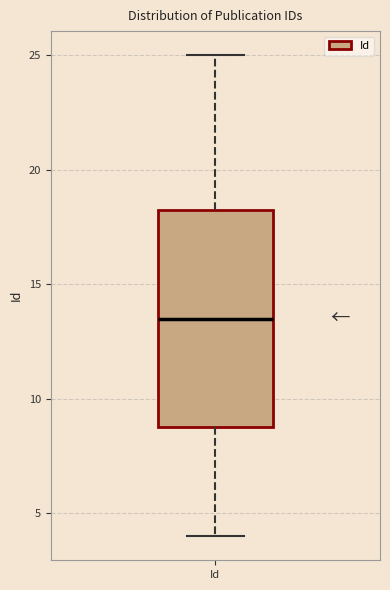

Read this box plot against the y-axis: the position of the median line, the range covered by the box, and the ends of both whiskers. The values are not printed on the chart, so give them approximately, as read against the axis.

median 13.5, box 9.0 to 18.5, whiskers 4.0 to 25.0